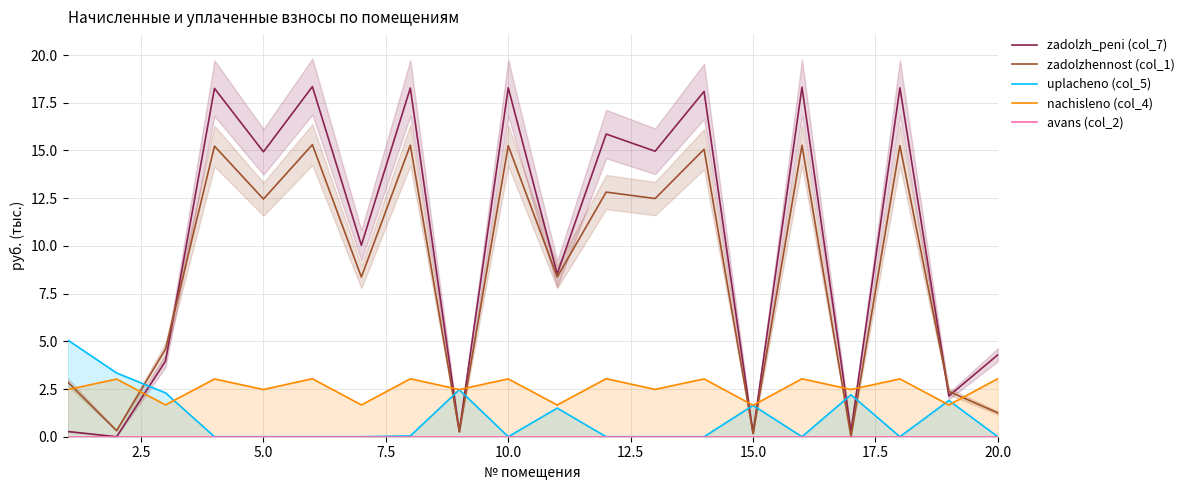

True or false: zadolzhennost (col_1) and nachisleno (col_4) intersect in this chart.

True